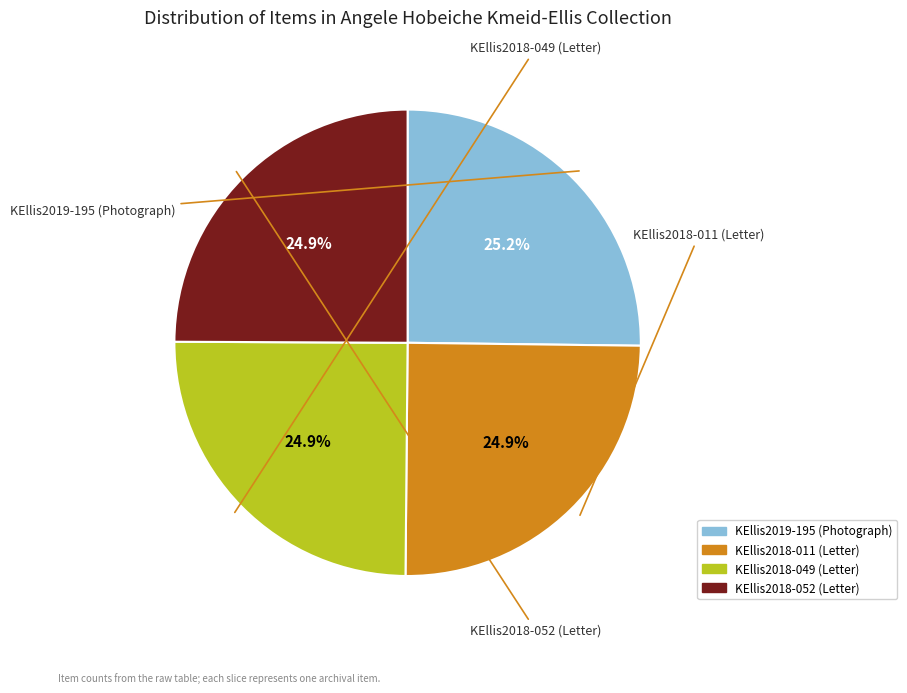

Approximately how many times larger is the value at KEllis2018-049 (Letter) compared to KEllis2018-011 (Letter)?

1.0